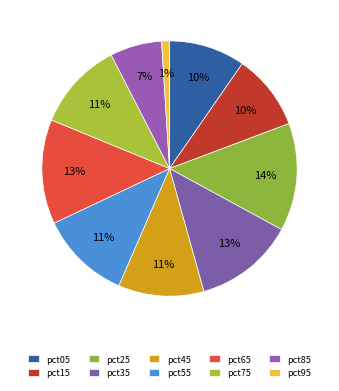

Which slice is the smallest?

pct95